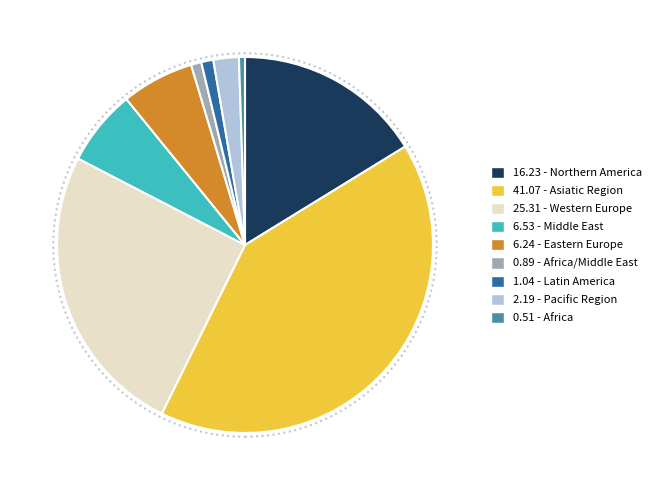

Is there a majority slice in this chart?

No